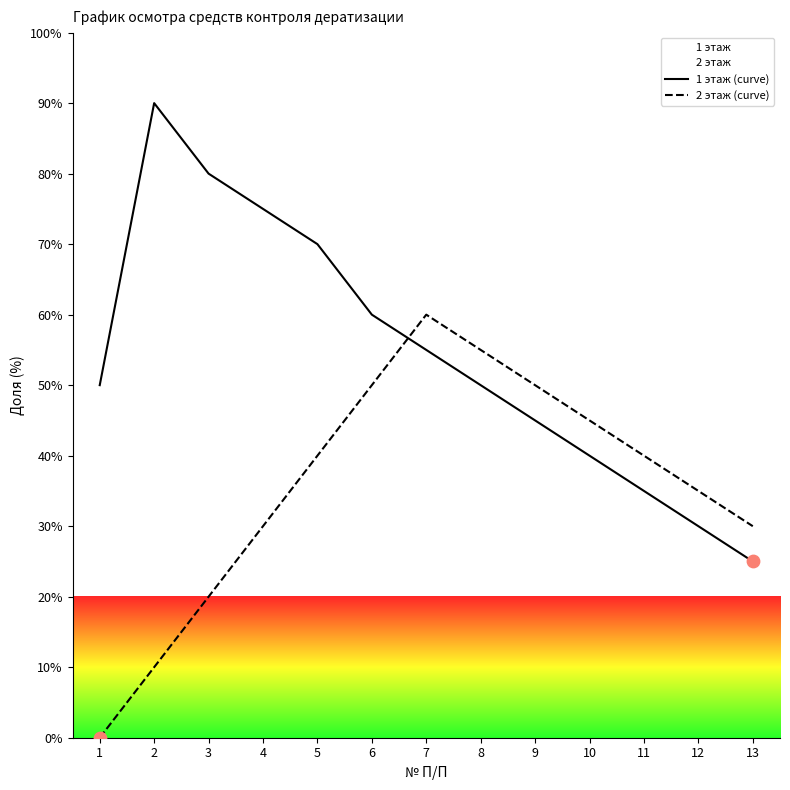

Is the value of 1 этаж (curve) at 1 greater than the value of 2 этаж (curve) at 9?

No